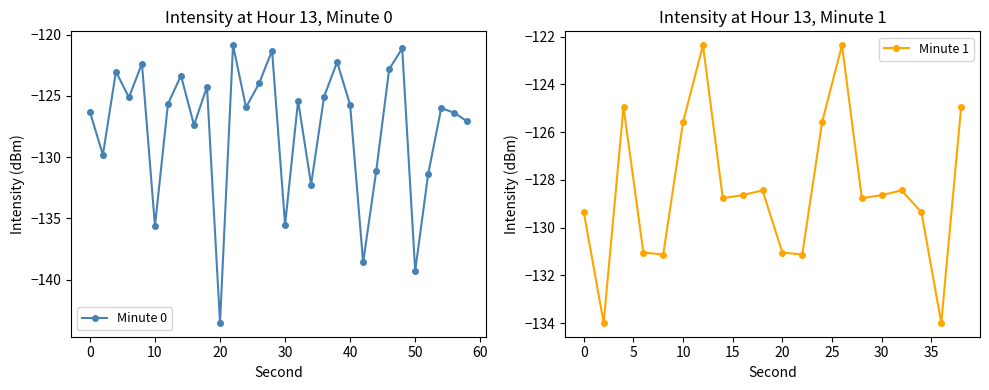

The value of Minute 0 at 0 is -126.3. True or false?

True